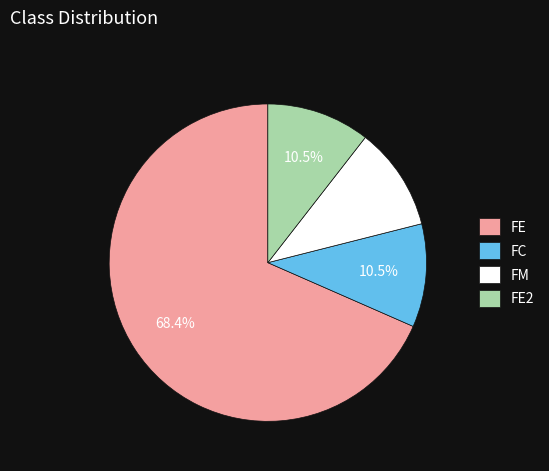

Does any single category account for the majority?

Yes